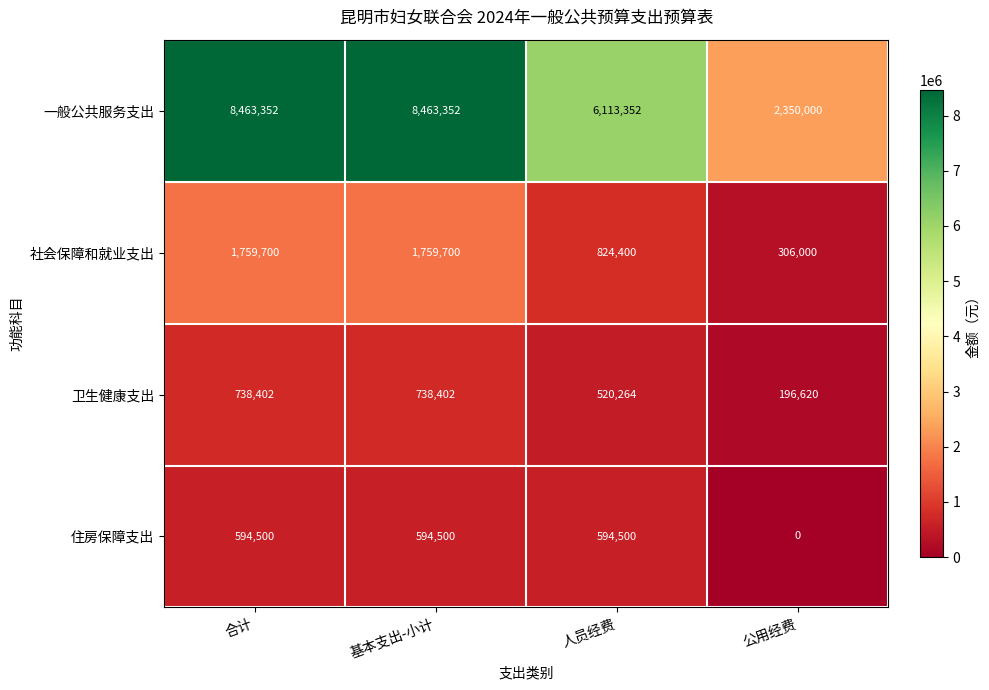

At how many categories does at least one series exceed 1611712?

4